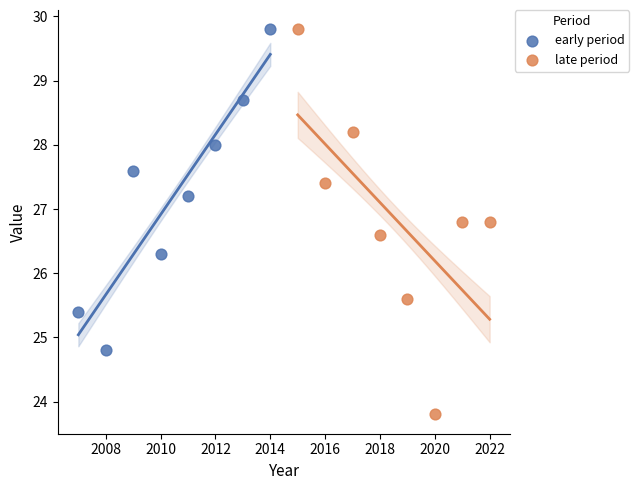

Which series contains the lowest Y value?

late period